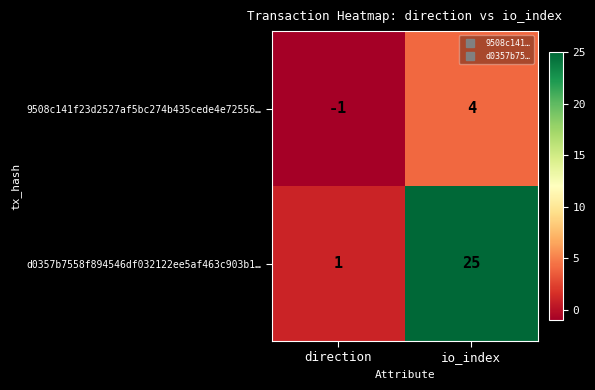

At which label does 9508c141f23d2527af5bc274b435cede4e72556… reach its peak?

io_index